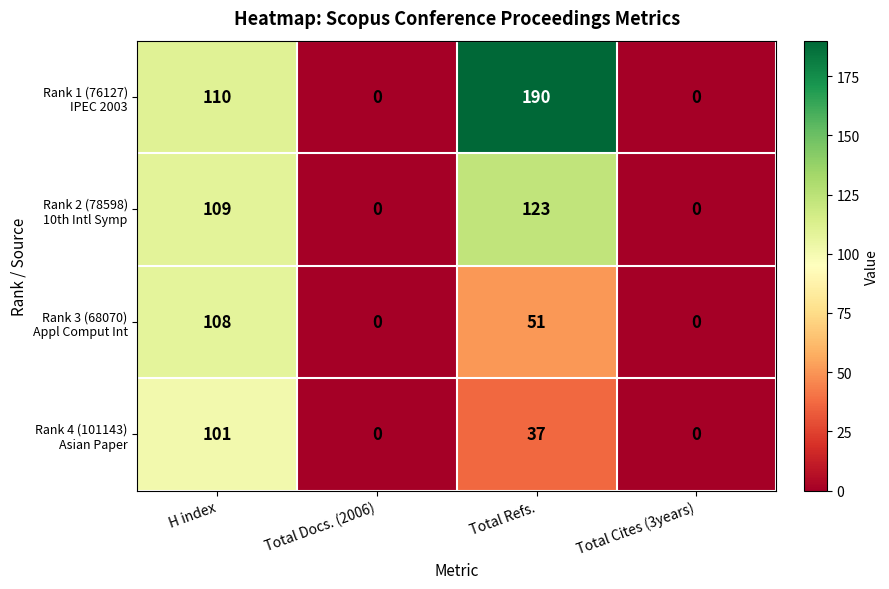

What is the total value across all series at H index?

428